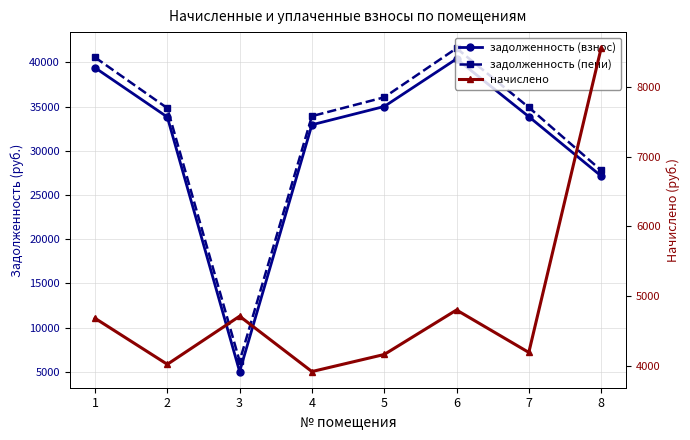

Reading left to right, transcribe all the data shown in this chart.

задолженность (взнос): 39385.6	33812.6	5031.1	32935.9	35002.5	40387.4	33855.3	27148.1
задолженность (пени): 40555.6	34817.0	6208.5	33914.3	36042.2	41587.1	34902.5	27789.0
начислено: 4679.8	4017.6	4709.5	3913.4	4159.0	4798.8	4188.7	8563.4